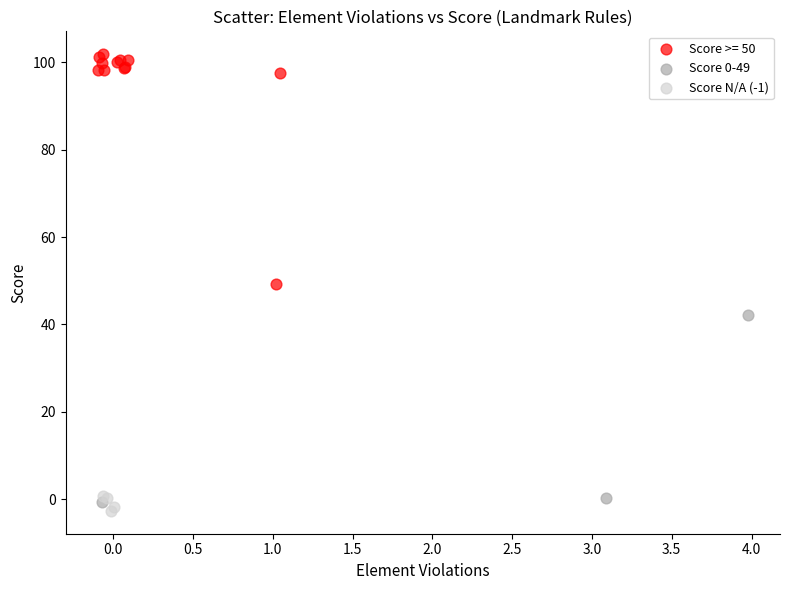

Which series has the widest spread of Y values?

Score >= 50